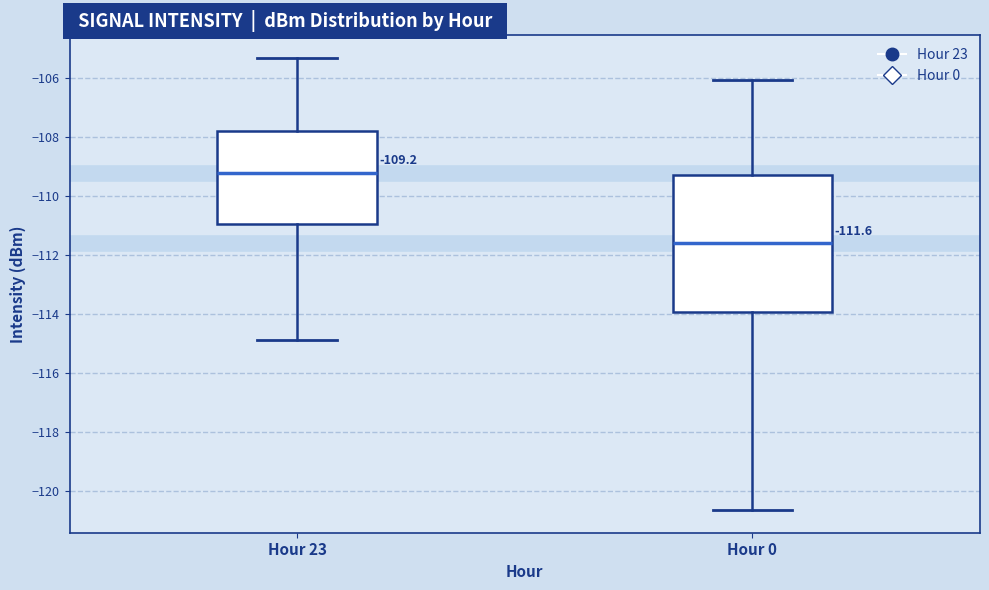

Which box's median line is the lowest?

Hour 0